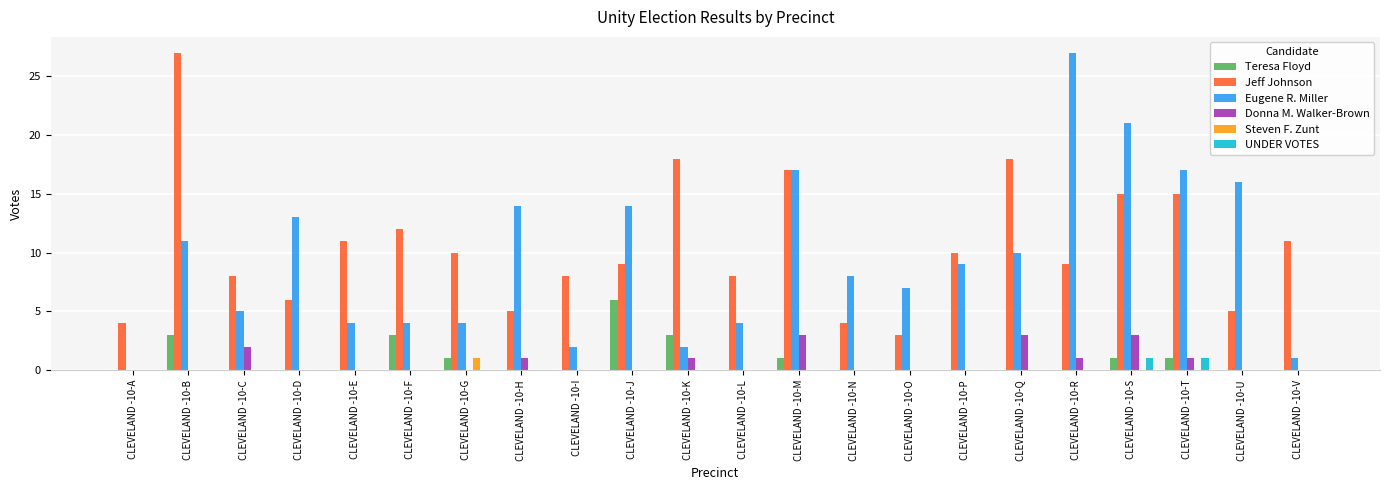

At which label does Jeff Johnson reach its peak?

CLEVELAND -10-B